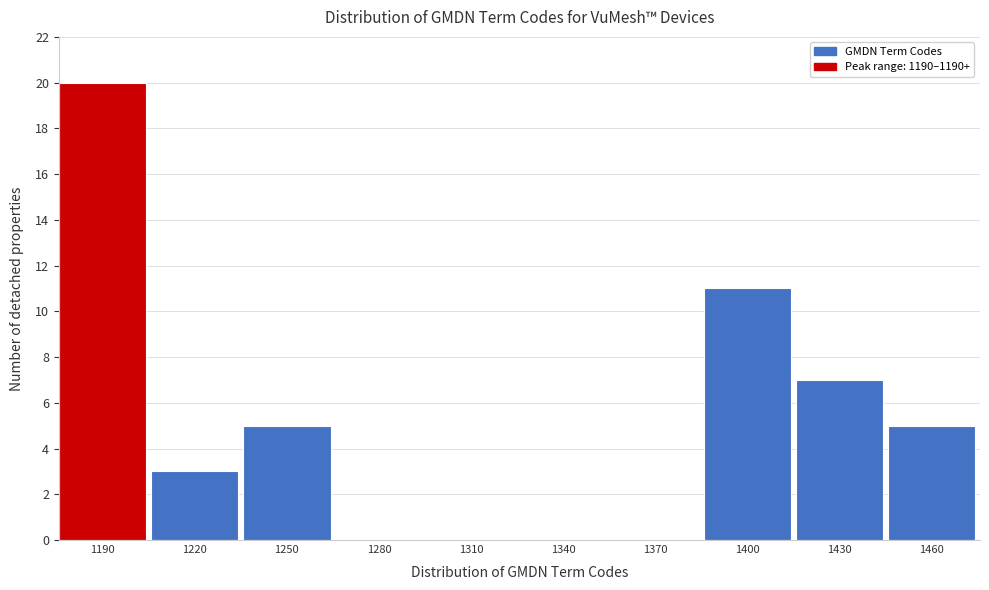

Reading left to right, extract all data points from this chart.

1190=20	1220=3	1250=5	1280=0	1310=0	1340=0	1370=0	1400=11	1430=7	1460=5